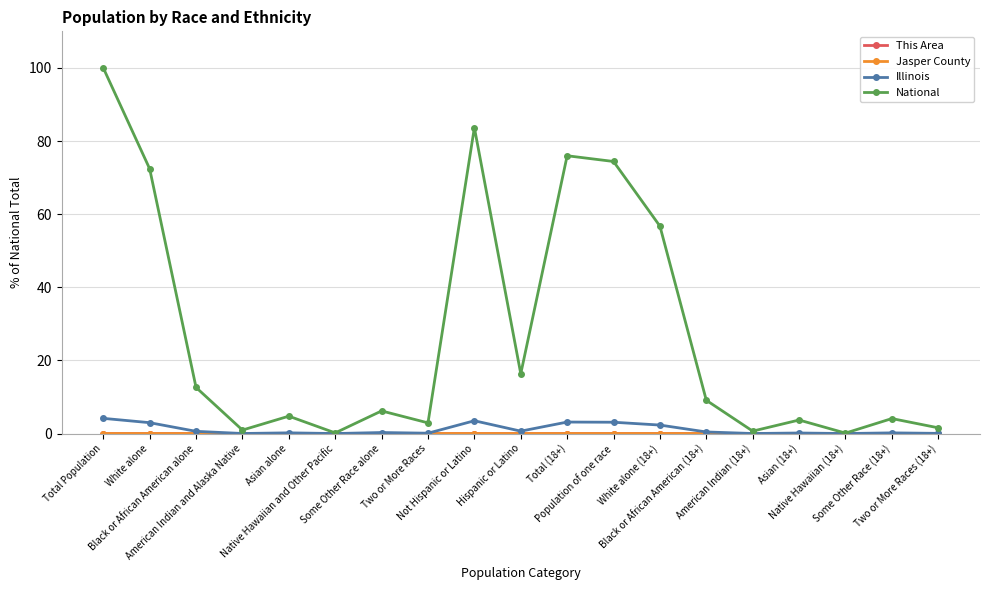

What is the minimum value for National?

0.1